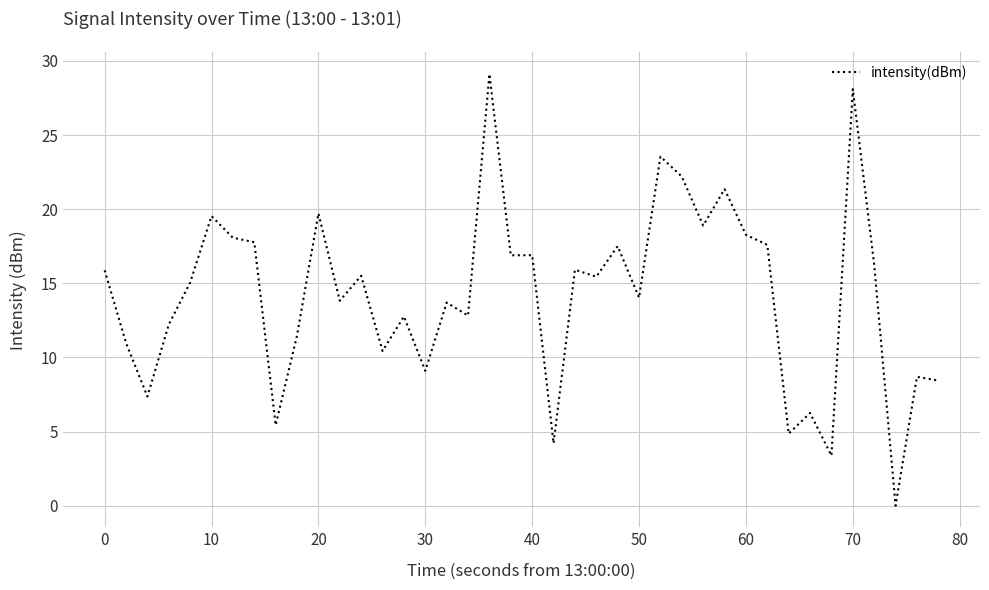

Does the chart display data point markers on the line(s)?

No